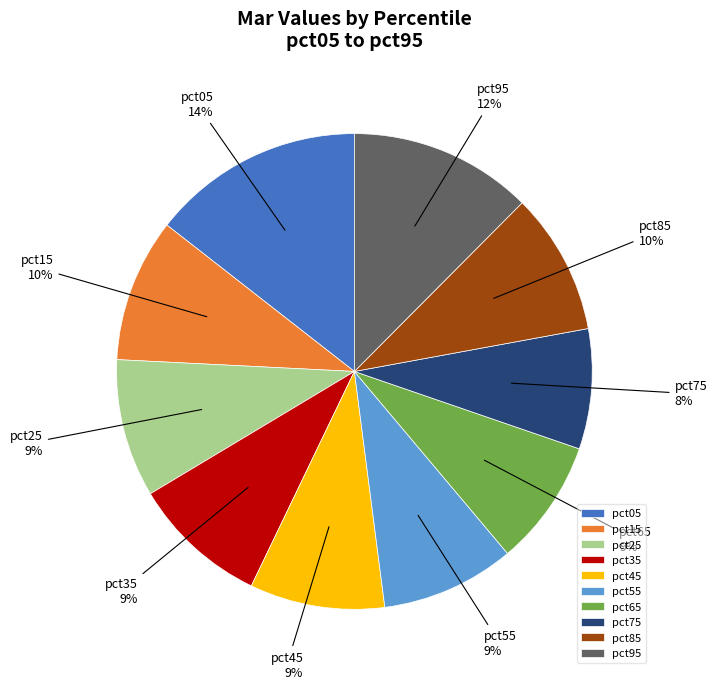

Is there a majority slice in this chart?

No